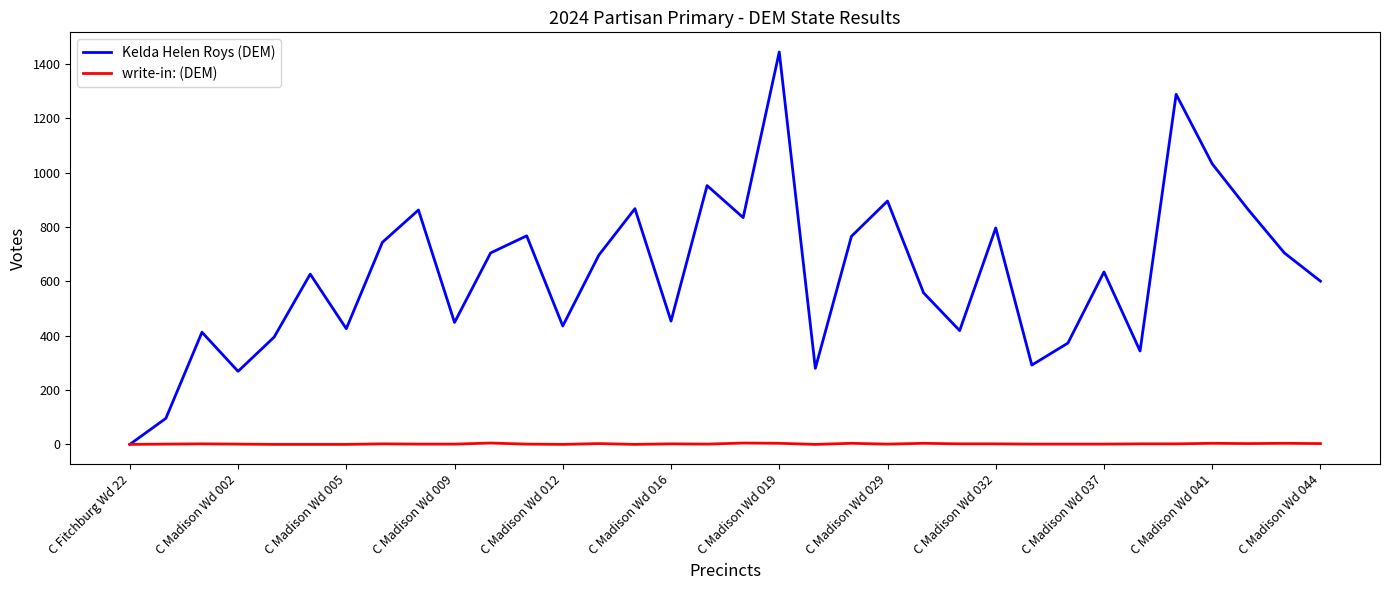

What are all the series names shown in the legend?

Kelda Helen Roys (DEM), write-in: (DEM)